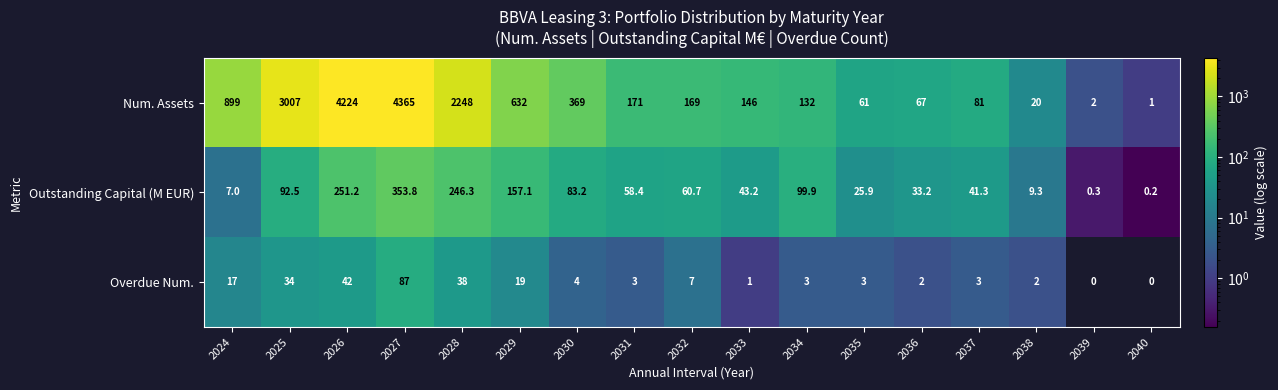

Which category has the highest value in the Overdue Num. series?

2027